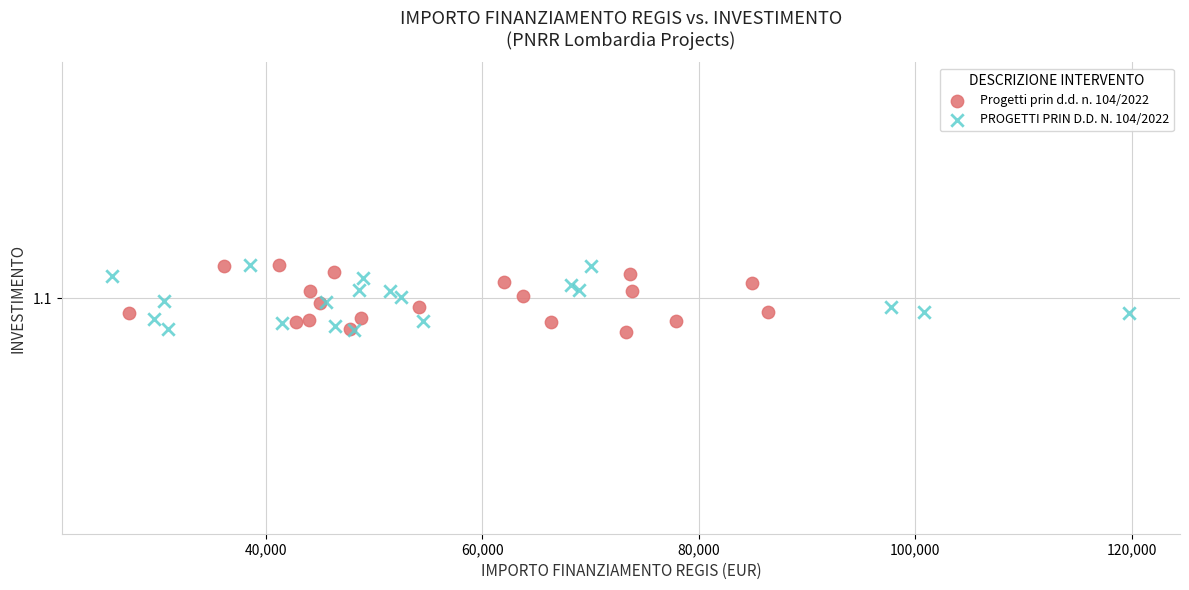

What are all the series names shown in the legend?

Progetti prin d.d. n. 104/2022, PROGETTI PRIN D.D. N. 104/2022